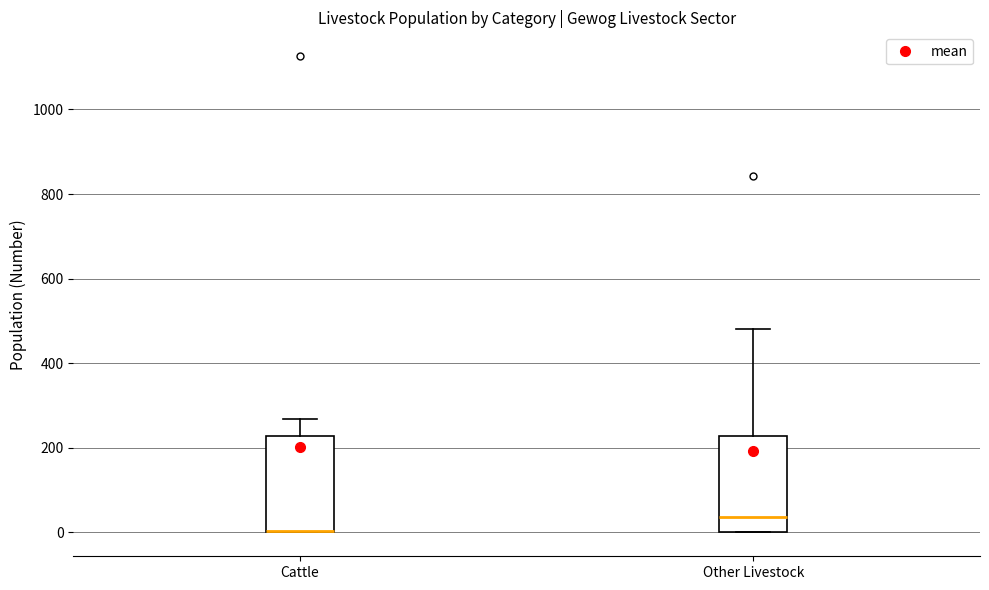

Reading left to right, read every box against the y-axis: the position of its median line, the range the box covers, and the ends of its whiskers. The values are not printed on the chart, so give them approximately, as read against the axis.

Cattle: median 0 (drawn on the box's lower edge), box 0 to 220, whiskers 0 to 260
Other Livestock: median 40, box 0 to 220, whiskers 0 to 480